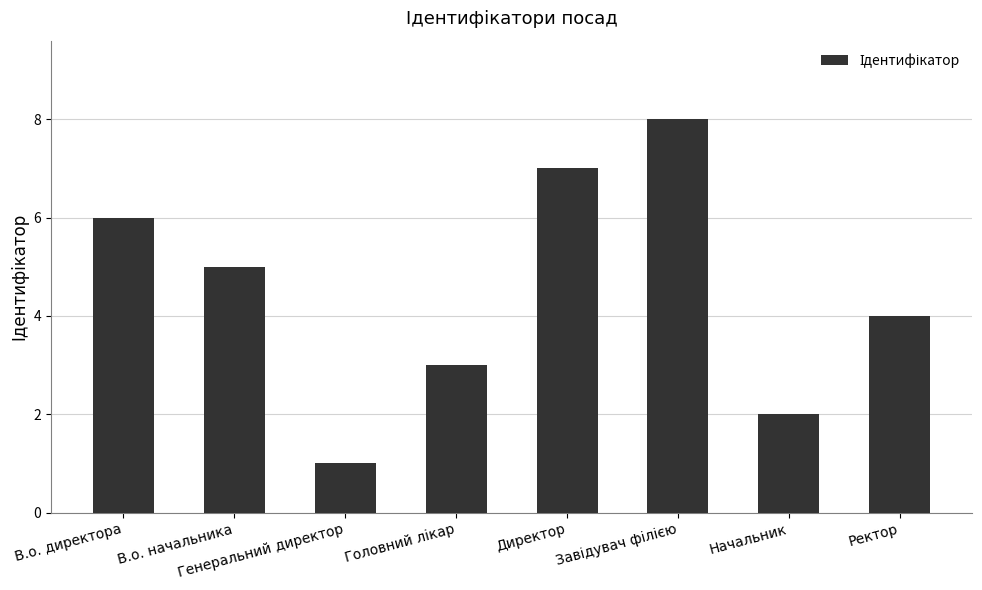

Reading left to right, extract all data points from this chart.

6	5	1	3	7	8	2	4